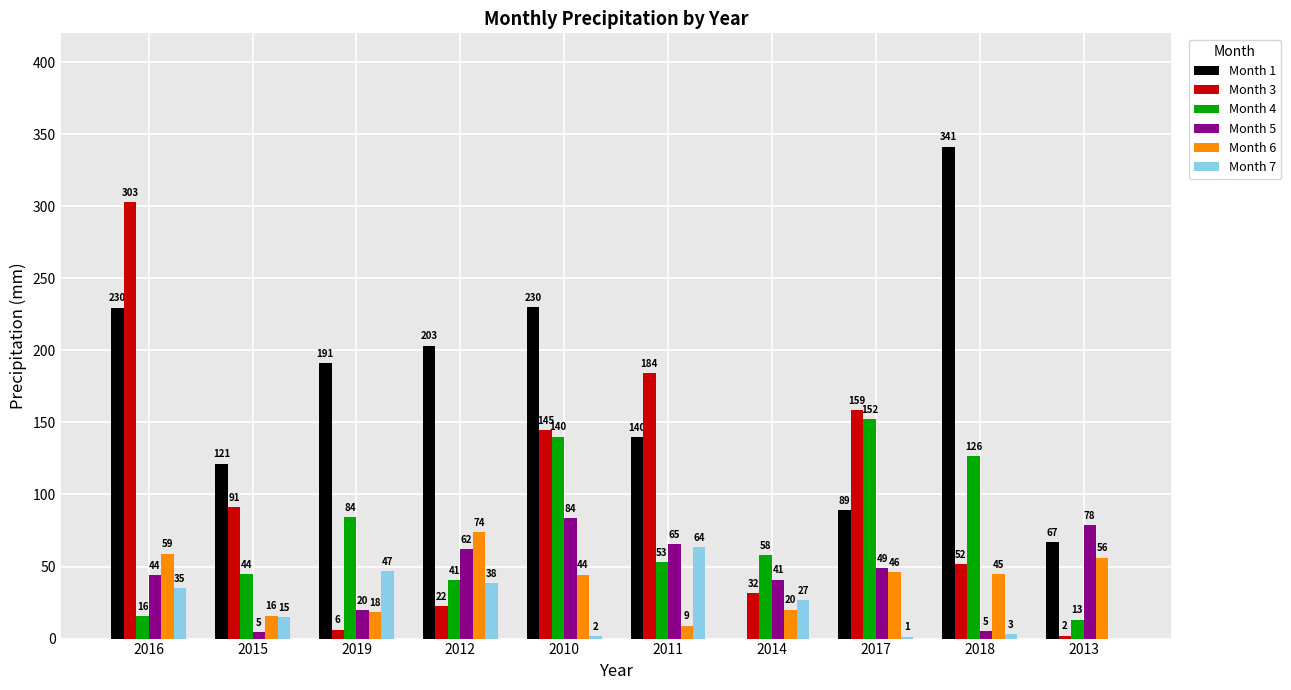

The value of Month 6 at 2017 is 46.2. True or false?

True